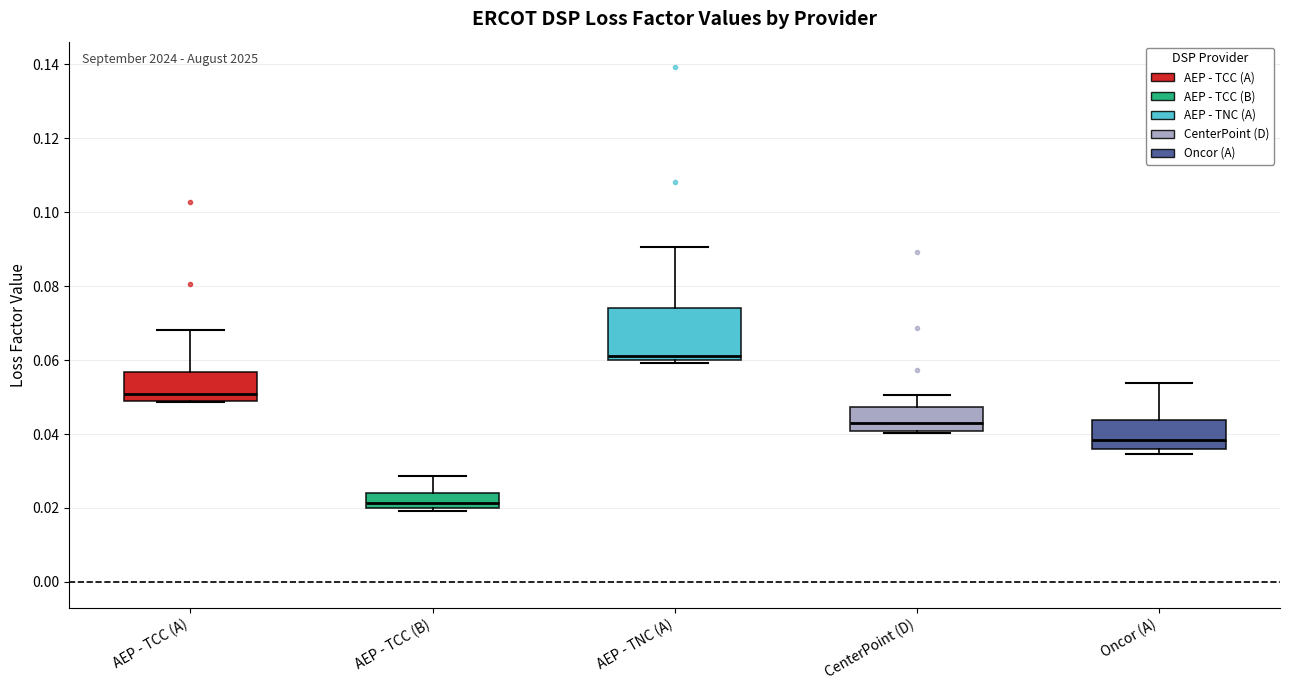

Reading left to right, transcribe this box plot: for each box, give where its median line is, the range the box spans, and where its two whiskers end, as read against the y-axis. The values are not printed on the chart, so give them approximately, as read against the axis.

AEP - TCC (A): median 0.050 (just above the box's lower edge), box 0.050 to 0.056, whiskers 0.048 to 0.068
AEP - TCC (B): median 0.022, box 0.020 to 0.024, whiskers 0.020 (just below the box's lower edge) to 0.028
AEP - TNC (A): median 0.062, box 0.060 to 0.074, whiskers 0.060 (just below the box's lower edge) to 0.090
CenterPoint (D): median 0.044, box 0.040 to 0.048, whiskers 0.040 to 0.050
Oncor (A): median 0.038, box 0.036 to 0.044, whiskers 0.034 to 0.054